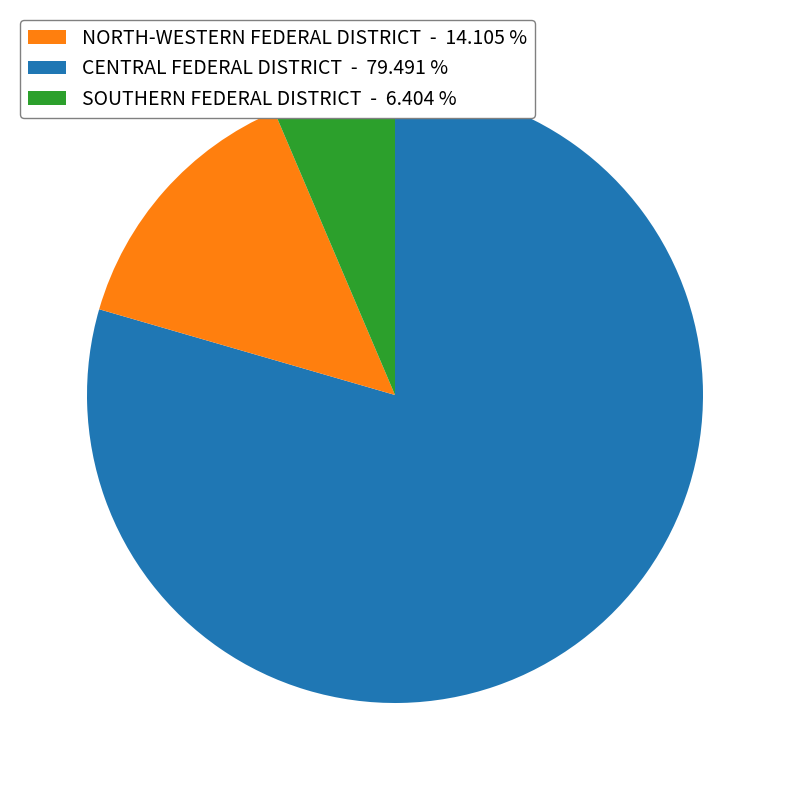

Between CENTRAL FEDERAL DISTRICT - 79.491 % and SOUTHERN FEDERAL DISTRICT - 6.404 %, which is larger?

CENTRAL FEDERAL DISTRICT - 79.491 %